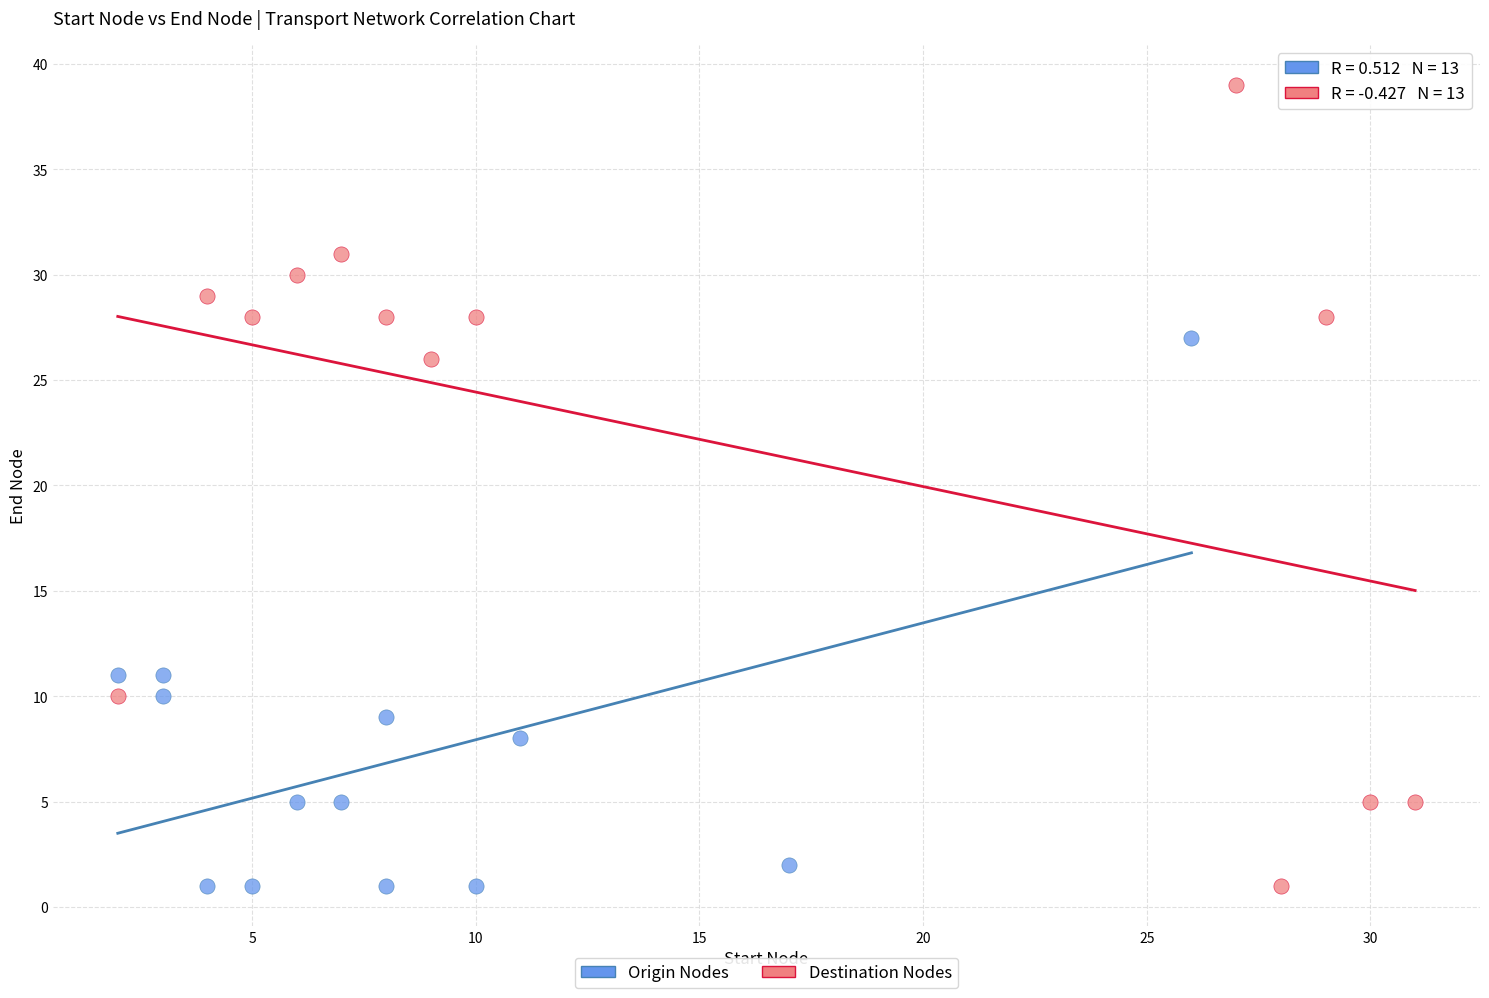

Which series reaches the maximum Y coordinate?

Destination Nodes